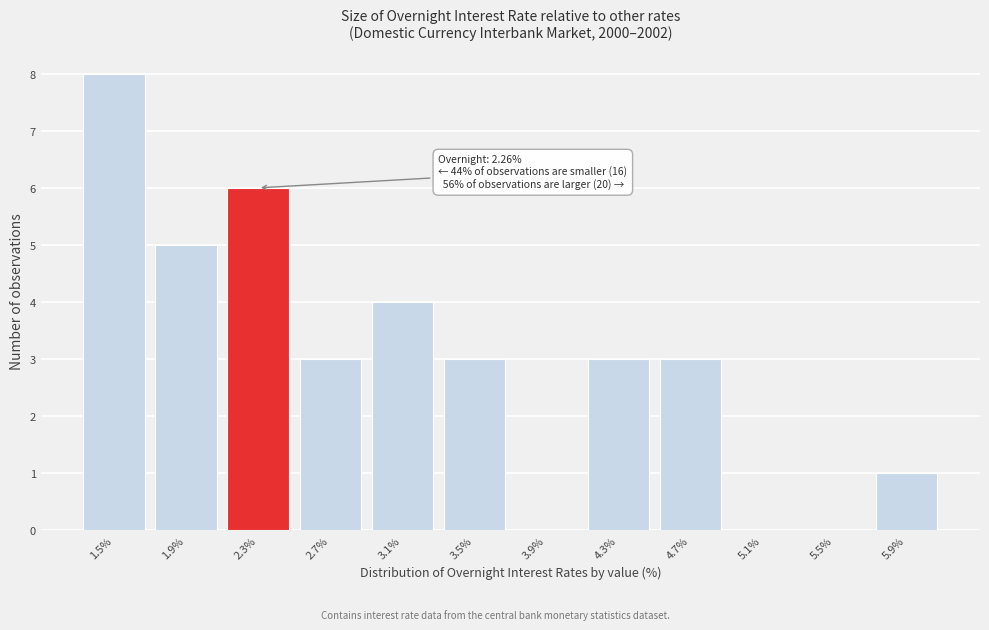

Reading right to left, transcribe all the data shown in this chart.

5.9%=1	5.5%=0	5.1%=0	4.7%=3	4.3%=3	3.9%=0	3.5%=3	3.1%=4	2.7%=3	2.3%=6	1.9%=5	1.5%=8